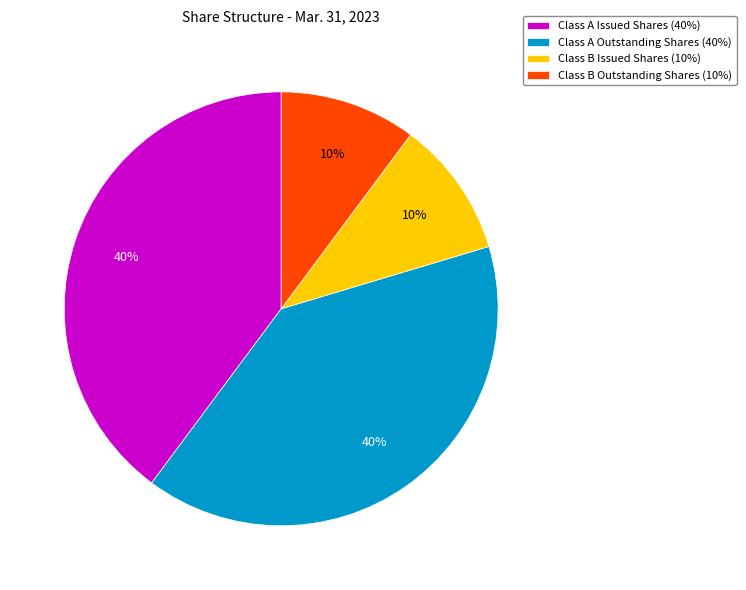

Which has a higher value, Class A Issued Shares (40%) or Class B Outstanding Shares (10%)?

Class A Issued Shares (40%)